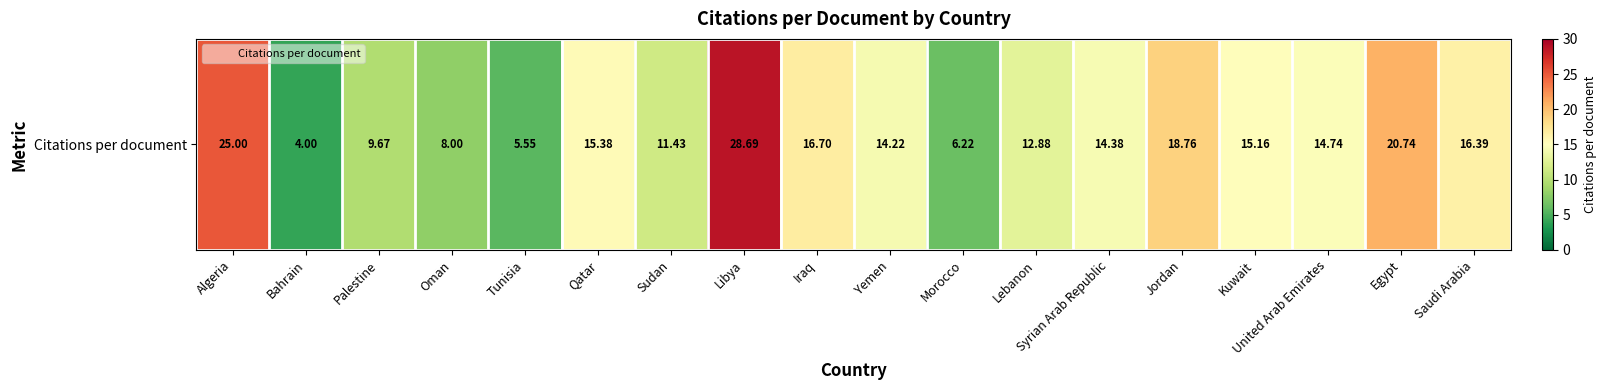

At which label does the data first exceed 14?

Algeria